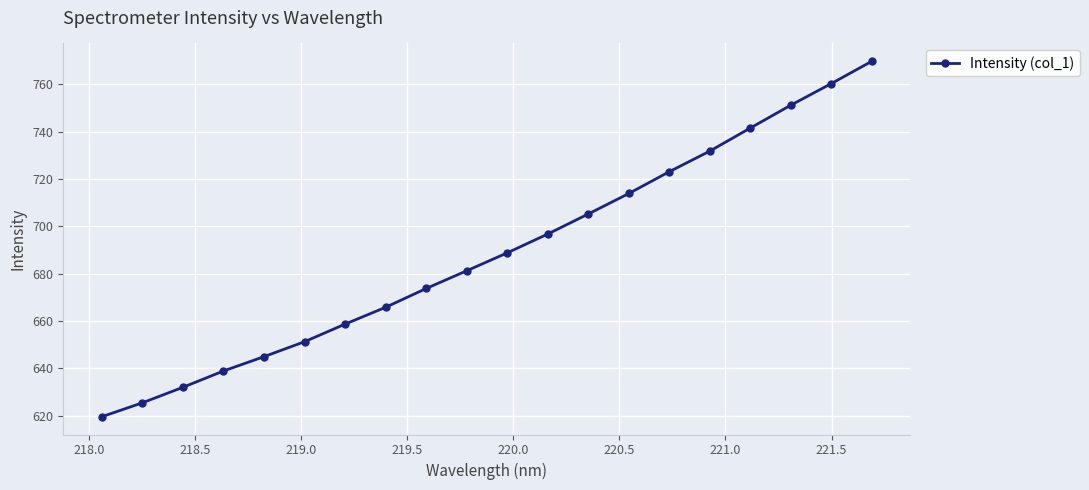

What is the difference between the maximum and second lowest values?

144.4